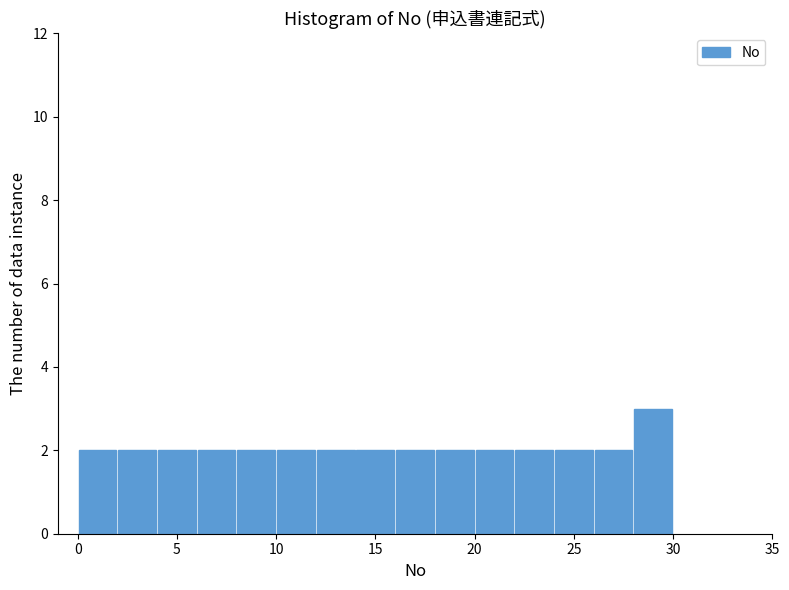

Which range on the x-axis has the tallest bar?

28 to 30